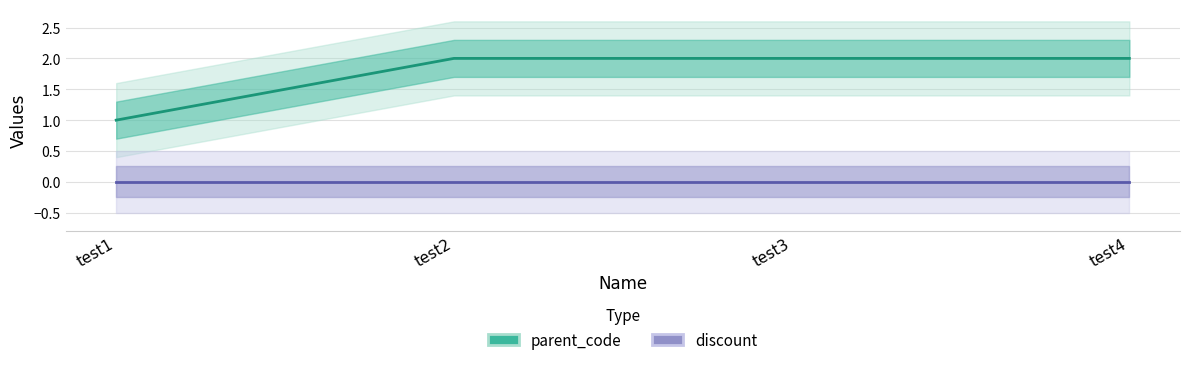

True or false: discount and parent_code intersect in this chart.

False